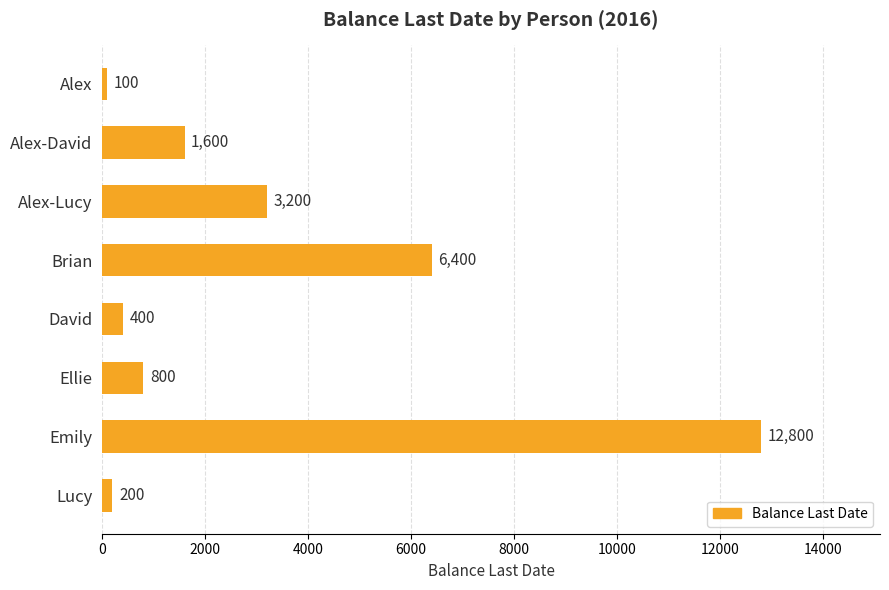

What is the label of the 4th bar from the bottom?

David